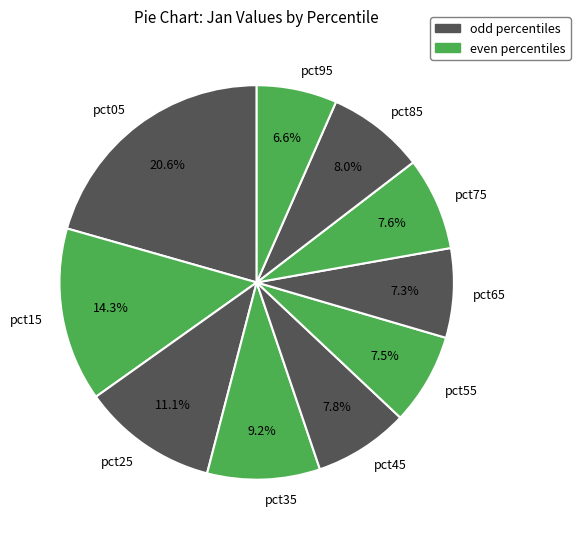

To the nearest percent, what is the combined percentage of pct25 and pct65?

18%